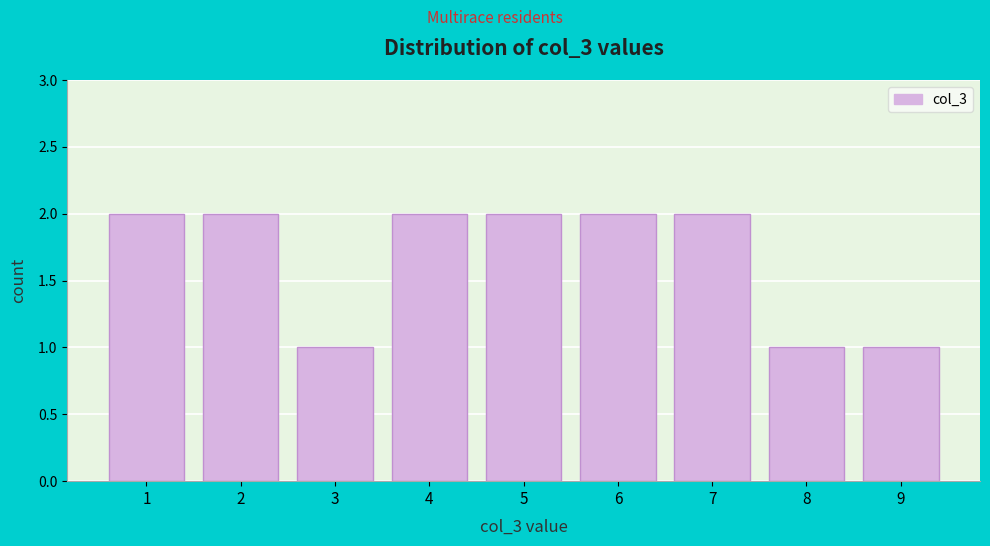

What is the height of the bar covering 0.5 to 1.5 on the x-axis? The values are not printed on the chart, so give them approximately, as read against the axis.

2